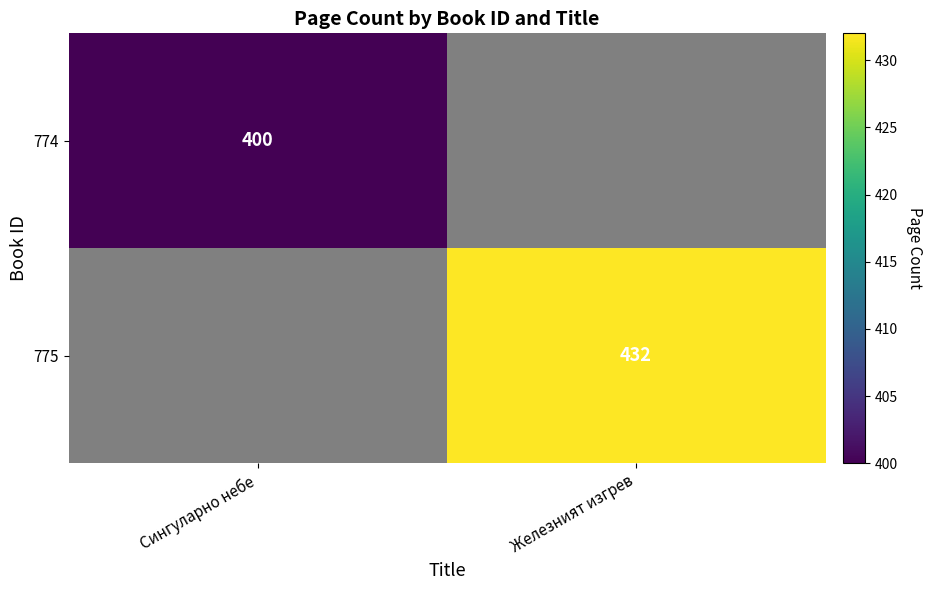

Is the value of 775 at Железният изгрев greater than the value of 774 at Сингуларно небе?

Yes